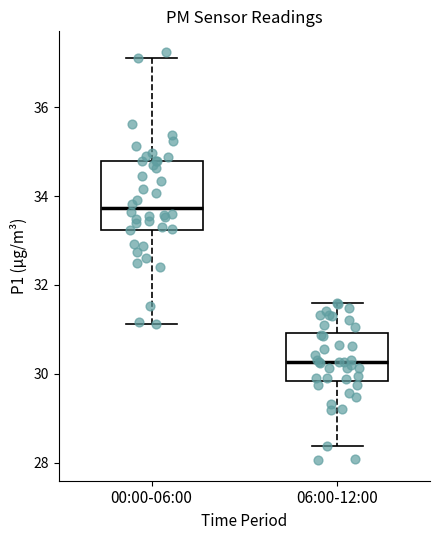

Reading left to right, read every box against the y-axis: the position of its median line, the range the box covers, and the ends of its whiskers. The values are not printed on the chart, so give them approximately, as read against the axis.

00:00-06:00: median 33.8, box 33.2 to 34.8, whiskers 31.2 to 37.2
06:00-12:00: median 30.2, box 29.8 to 31.0, whiskers 28.4 to 31.6